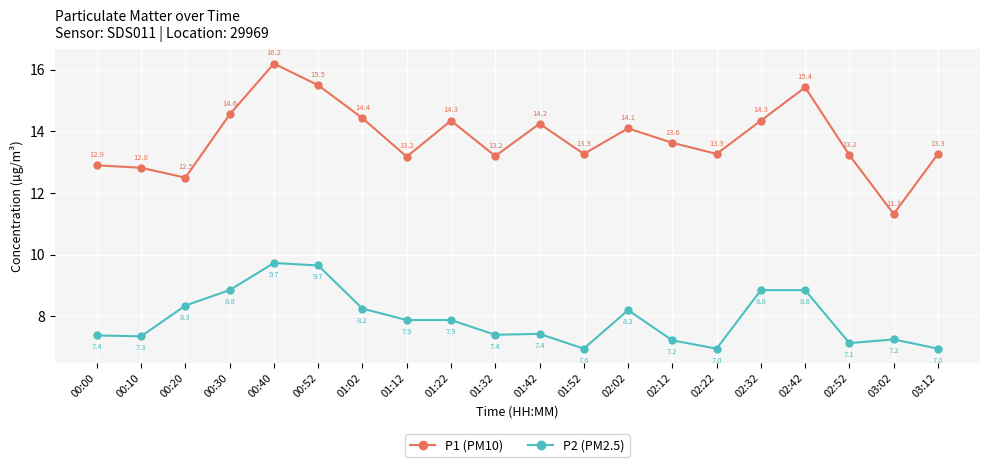

What is the lowest value of the P1 (PM10) series?

11.3